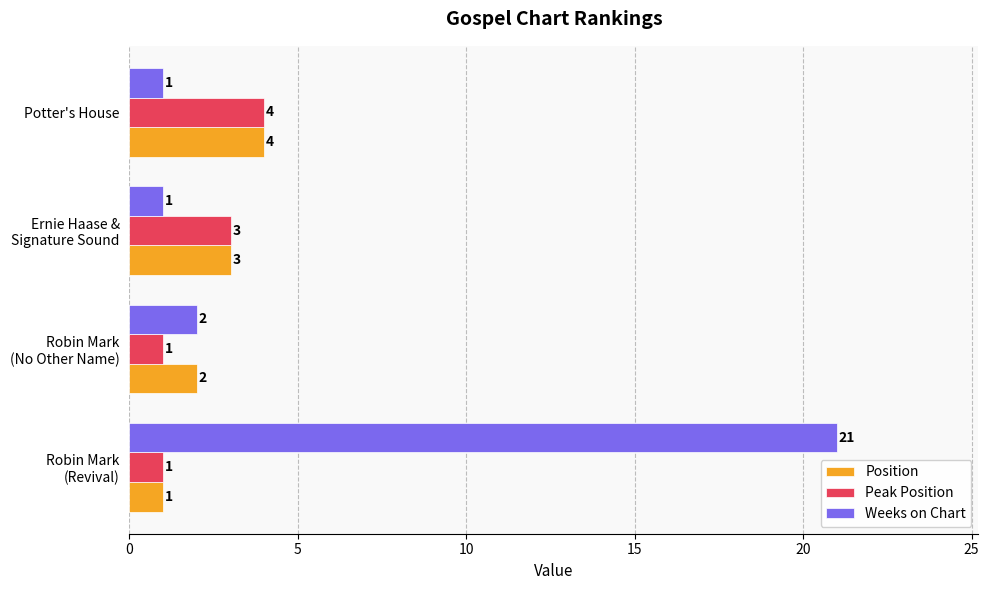

What is the sum of all Peak Position values?

9